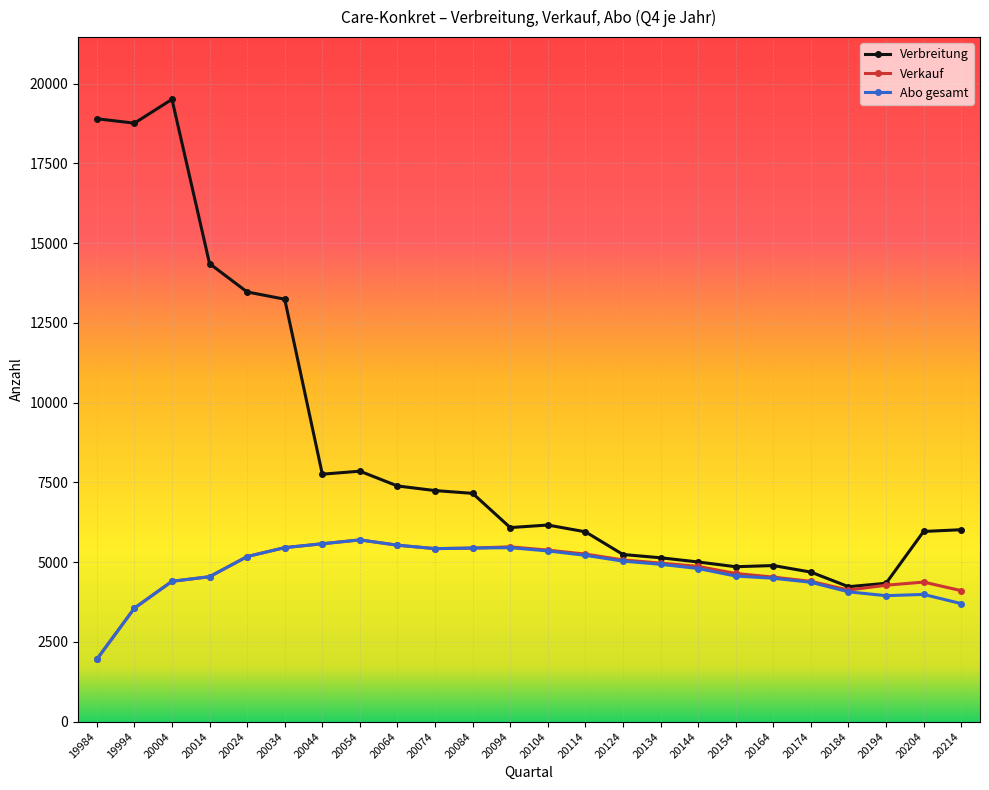

What is the sum of the Abo gesamt values at 20174 and 20114?

9581